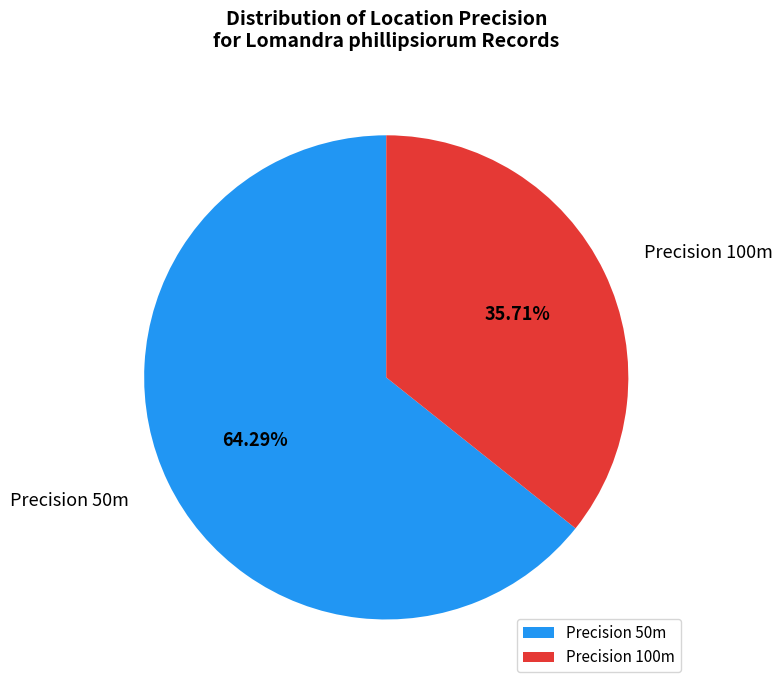

Combined, do Precision 50m and Precision 100m account for over 50%?

Yes